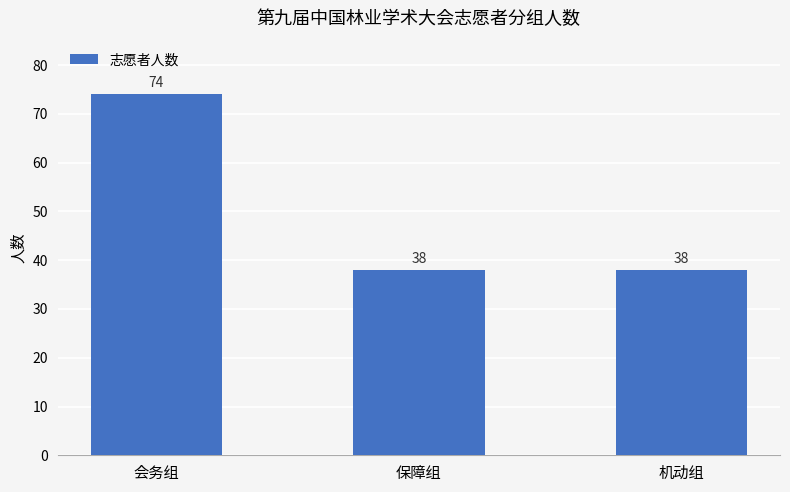

How many series are shown in this chart?

1